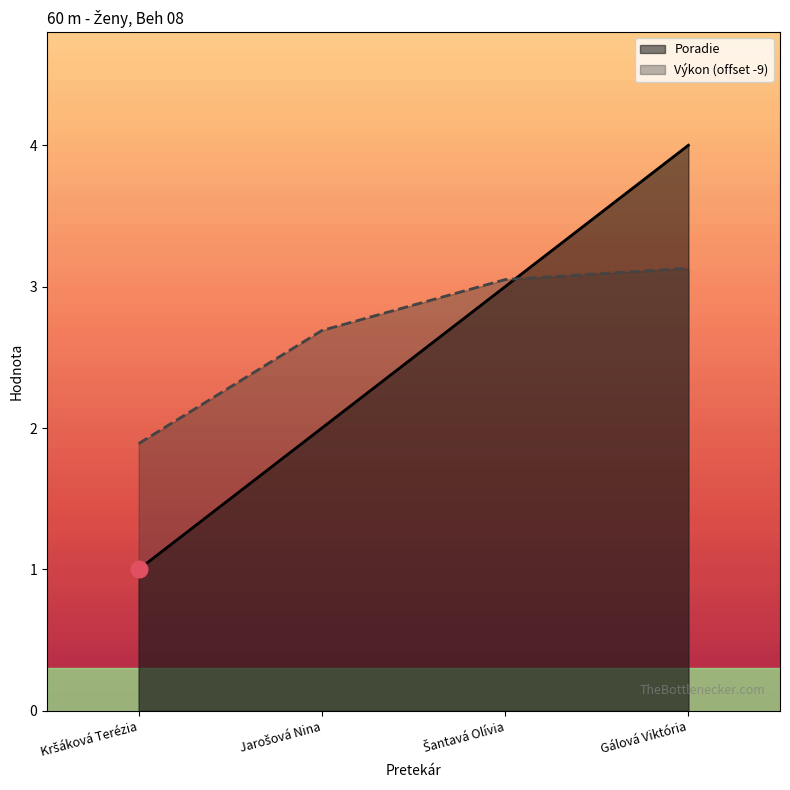

What is the difference between the highest and lowest values at Jarošová Nina?

0.7